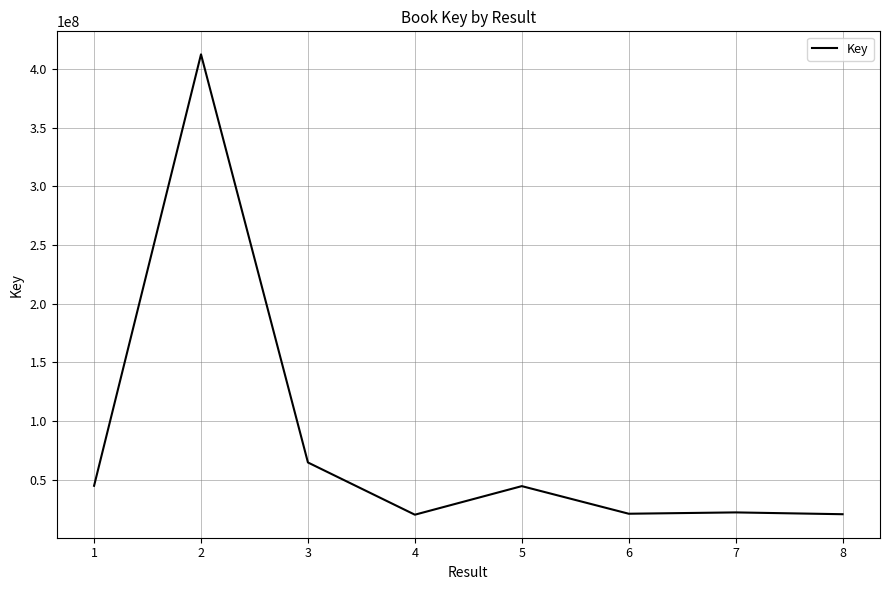

Which has a higher value, 5 or 2?

2